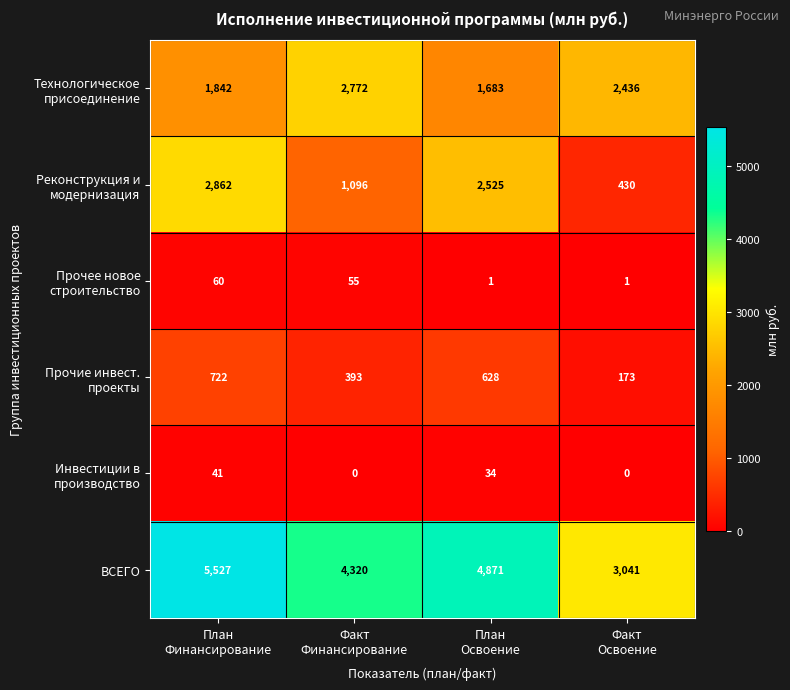

What is the difference between the highest and lowest values at Факт
Финансирование?

4320